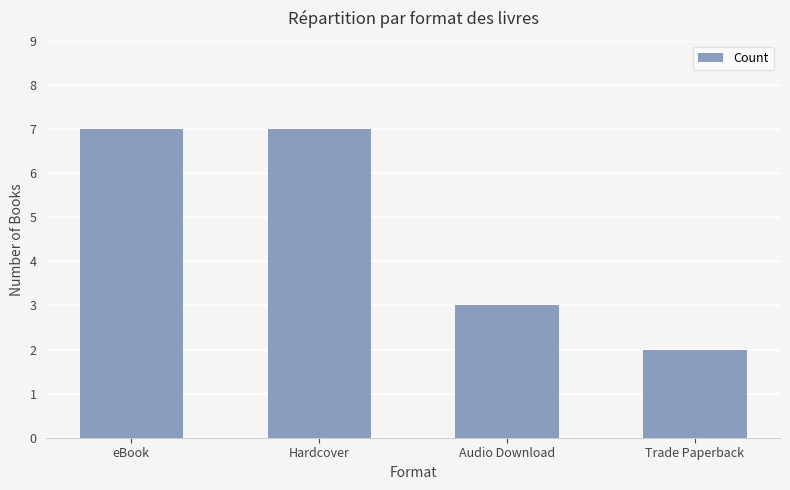

Reading left to right, extract all data points from this chart.

7	7	3	2